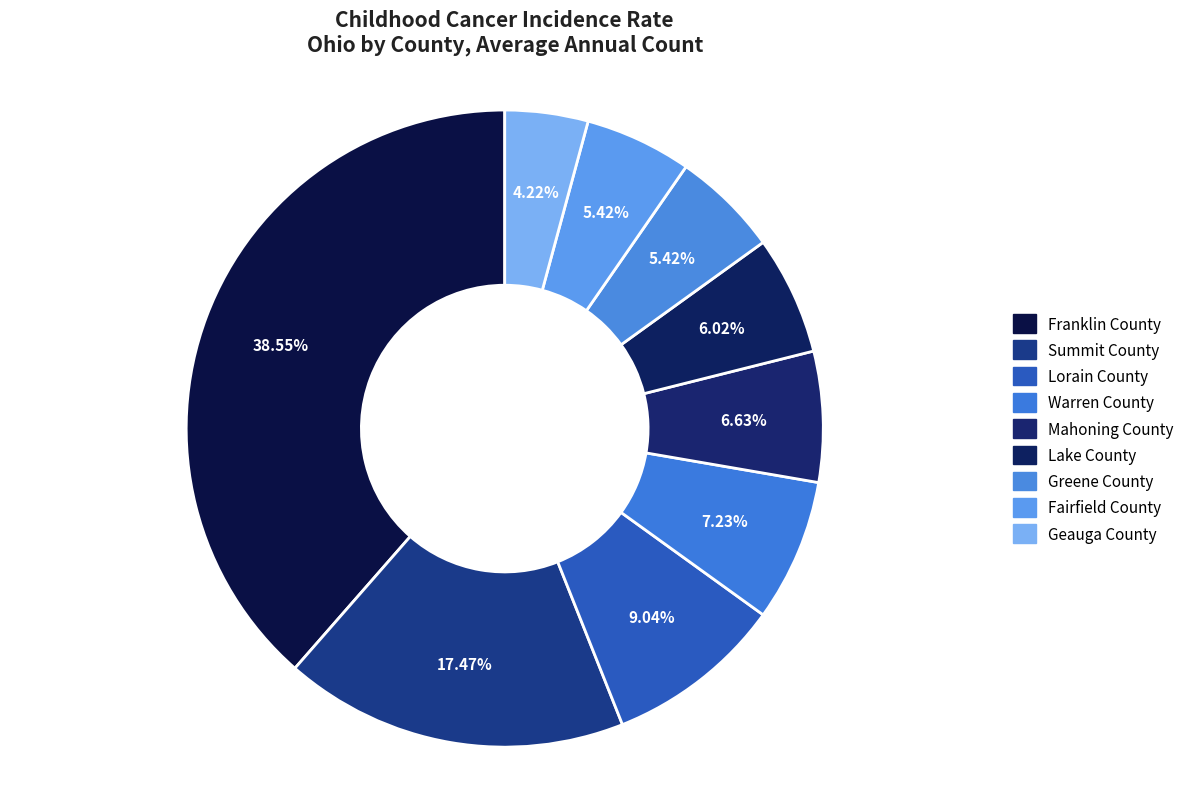

Count the number of slices in the pie.

9